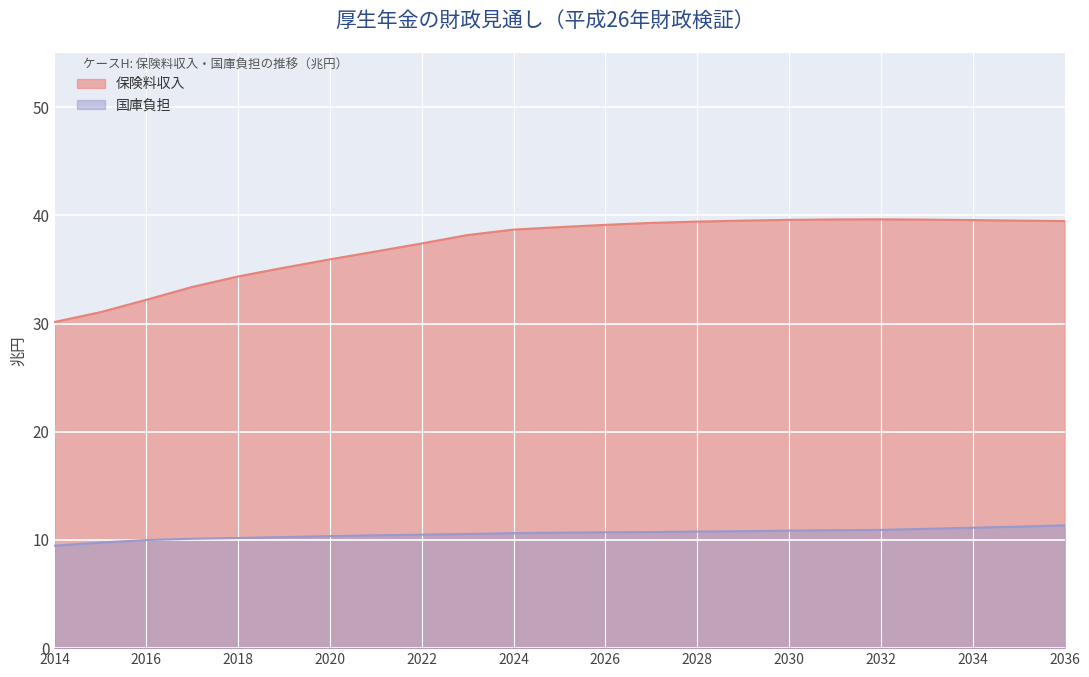

True or false: 保険料収入 and 国庫負担 cross at least once.

False